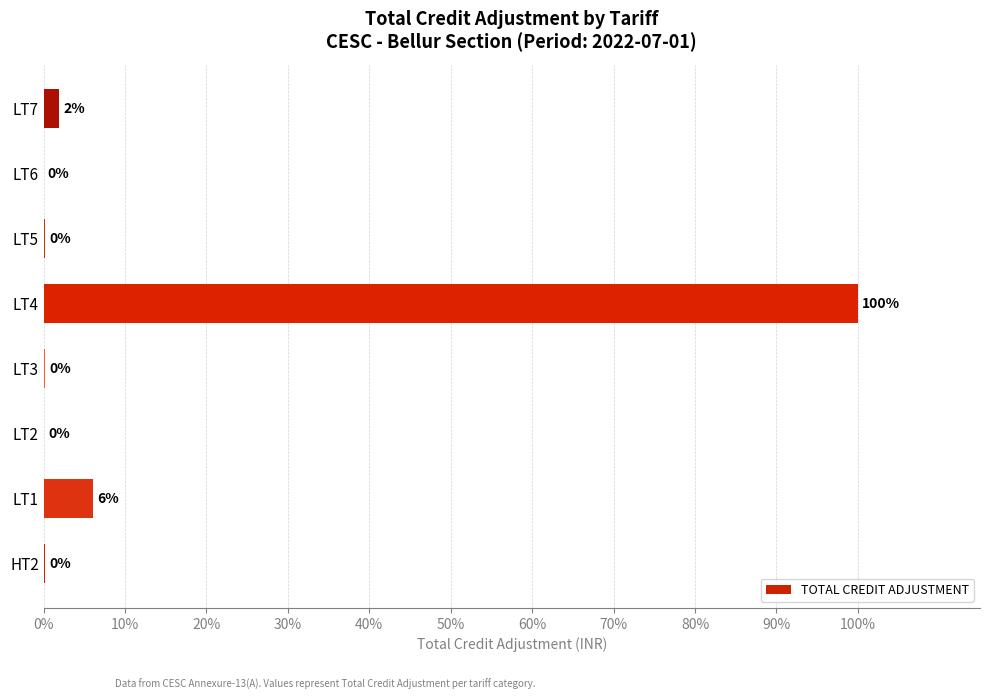

Which category has the highest value across all series?

LT4